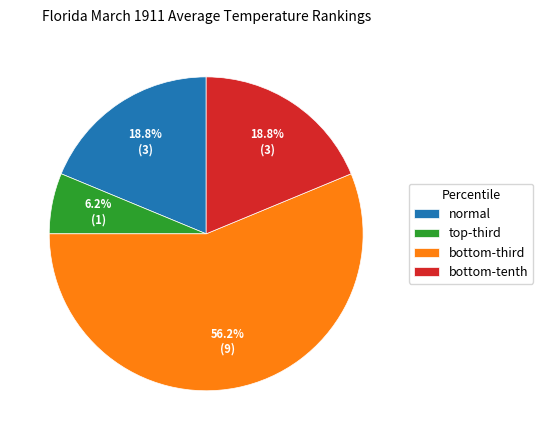

Which category has the biggest portion of the pie?

bottom-third